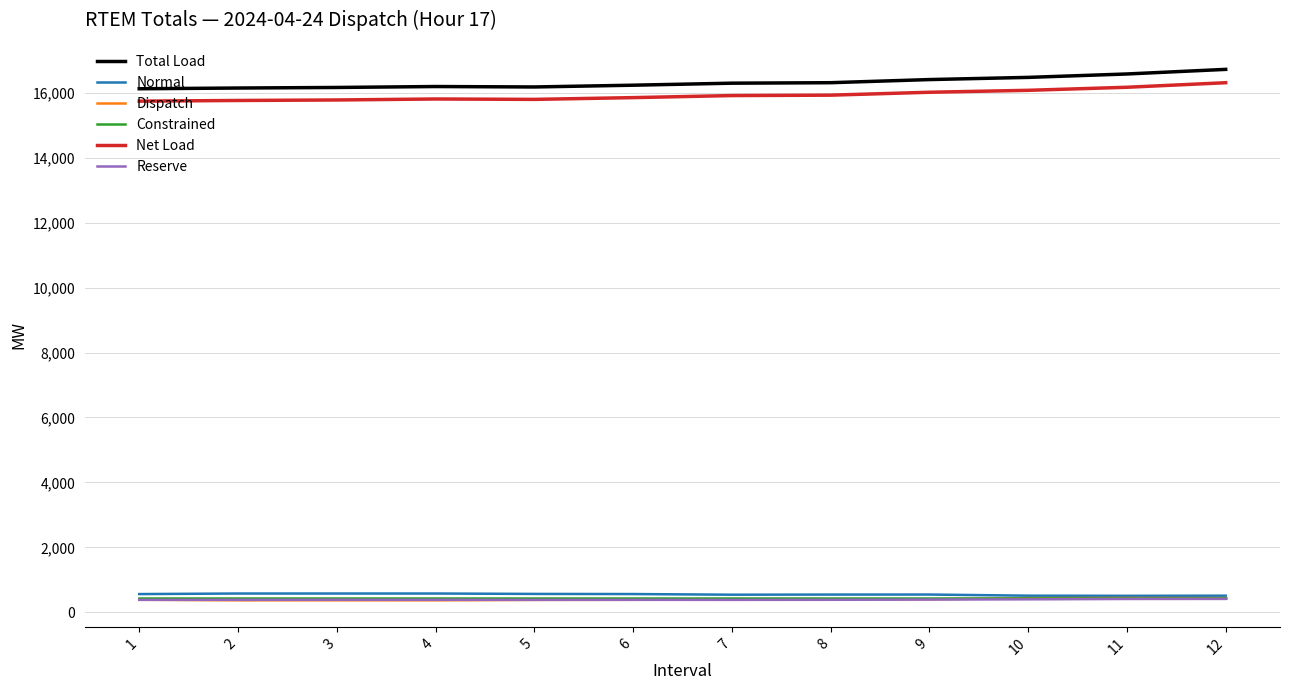

What is the sum of all Constrained values?

5400.0